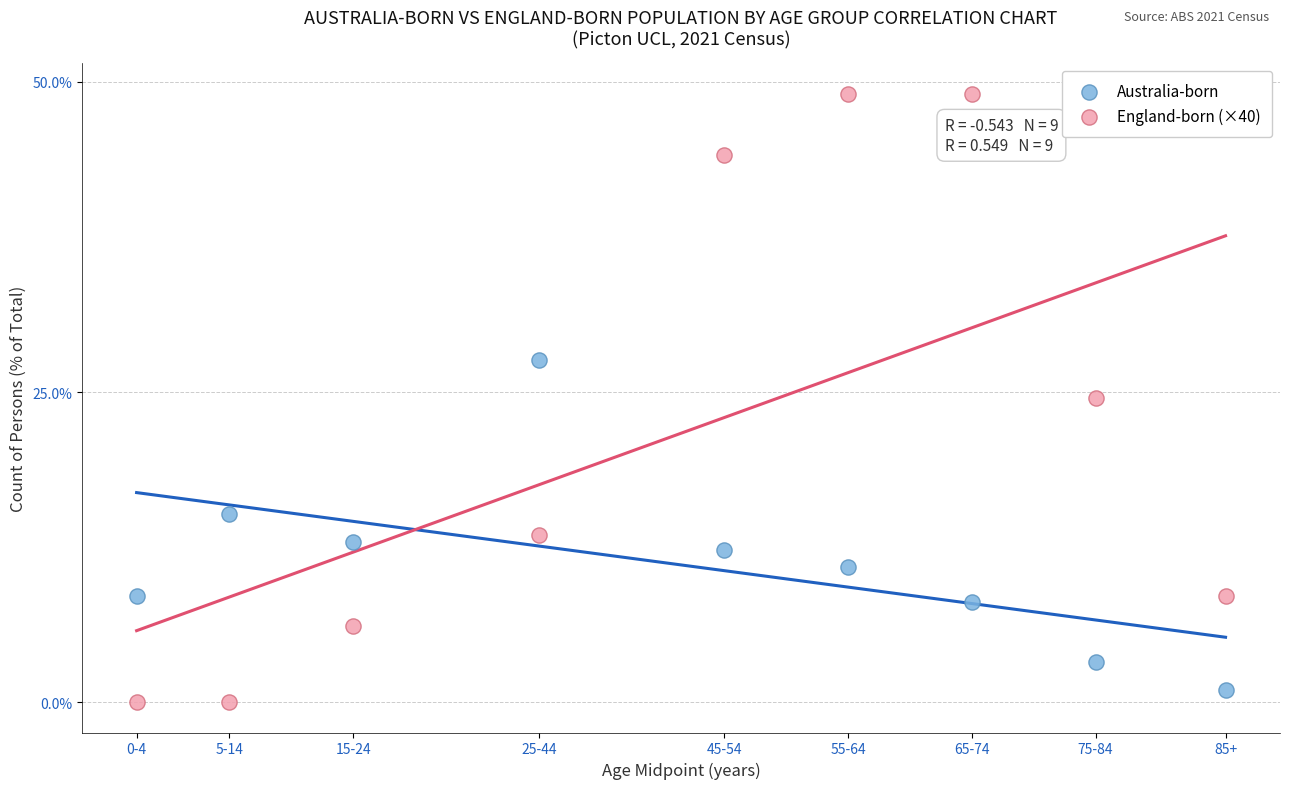

What are all the series names shown in the legend?

Australia-born, England-born (×40)